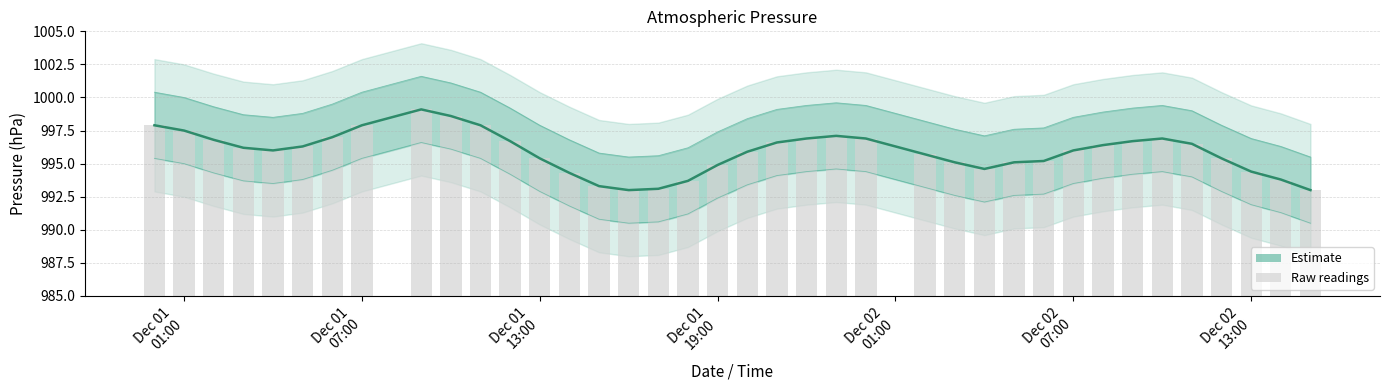

How many values in the Estimate series exceed 996?

19